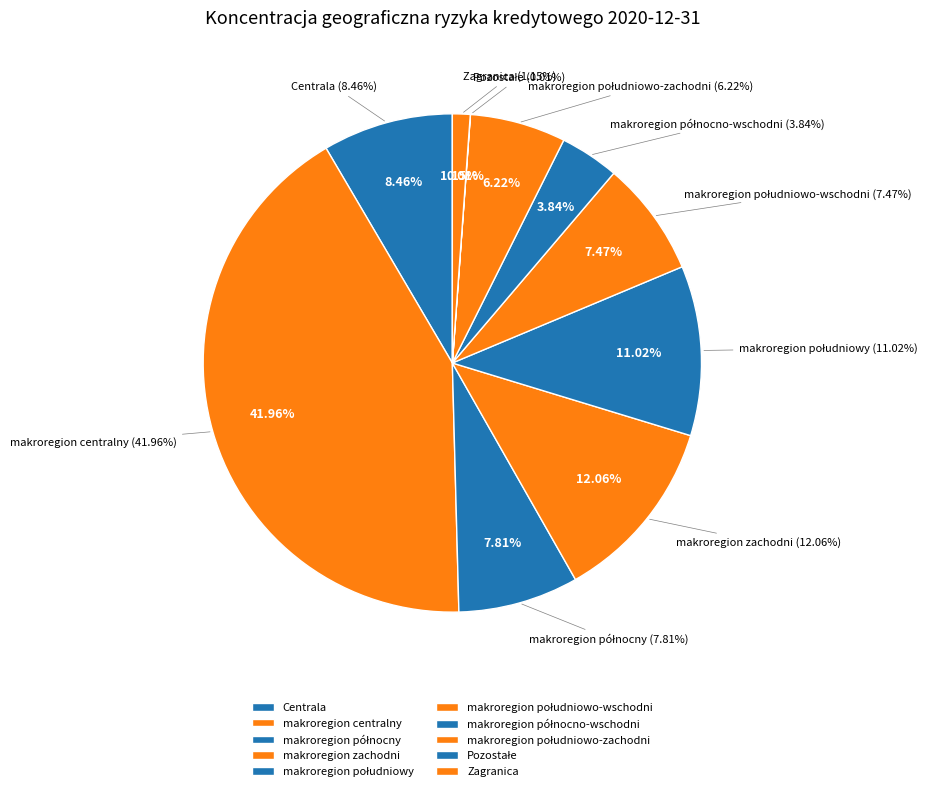

What is the total percentage of Centrala and makroregion południowo-zachodni?

14.7%